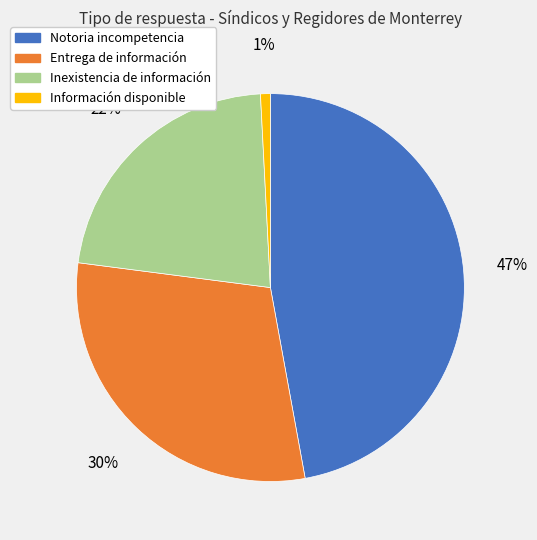

How many slices are in this pie chart?

4